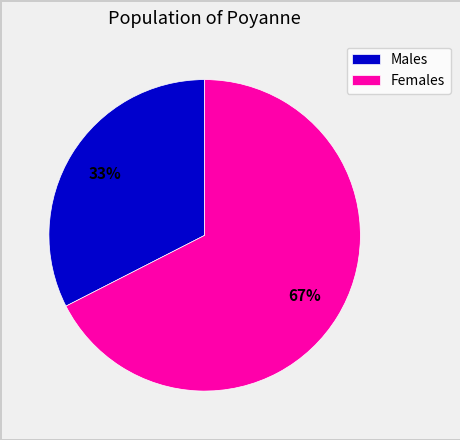

Which category has the biggest portion of the pie?

Females